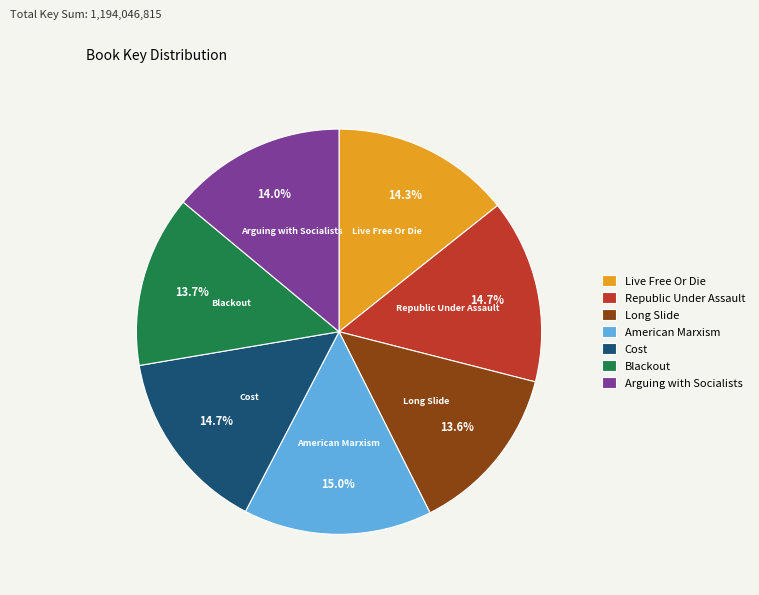

Is it true that Republic Under Assault is 29% of the pie?

False